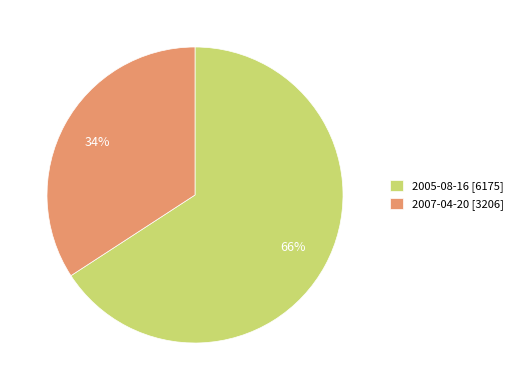

Count the number of slices in the pie.

2